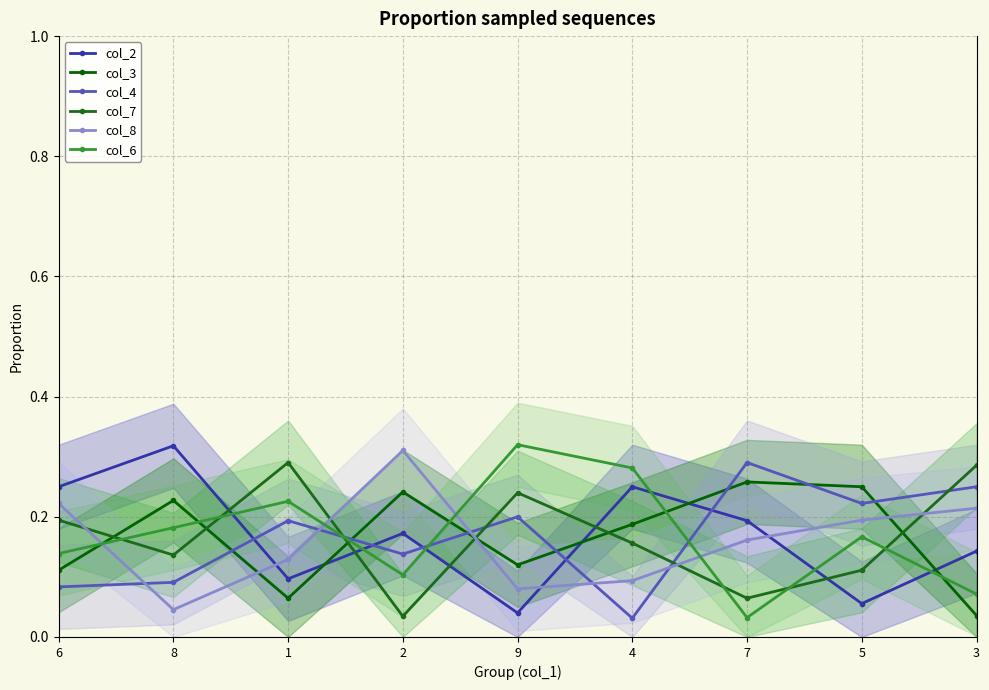

Reading right to left, what are all the values shown in this chart?

col_2: 3=0.1	5=0.1	7=0.2	4=0.2	9=0.0	2=0.2	1=0.1	8=0.3	6=0.2
col_3: 3=0.0	5=0.2	7=0.3	4=0.2	9=0.1	2=0.2	1=0.1	8=0.2	6=0.1
col_4: 3=0.2	5=0.2	7=0.3	4=0.0	9=0.2	2=0.1	1=0.2	8=0.1	6=0.1
col_7: 3=0.3	5=0.1	7=0.1	4=0.2	9=0.2	2=0.0	1=0.3	8=0.1	6=0.2
col_8: 3=0.2	5=0.2	7=0.2	4=0.1	9=0.1	2=0.3	1=0.1	8=0.0	6=0.2
col_6: 3=0.1	5=0.2	7=0.0	4=0.3	9=0.3	2=0.1	1=0.2	8=0.2	6=0.1